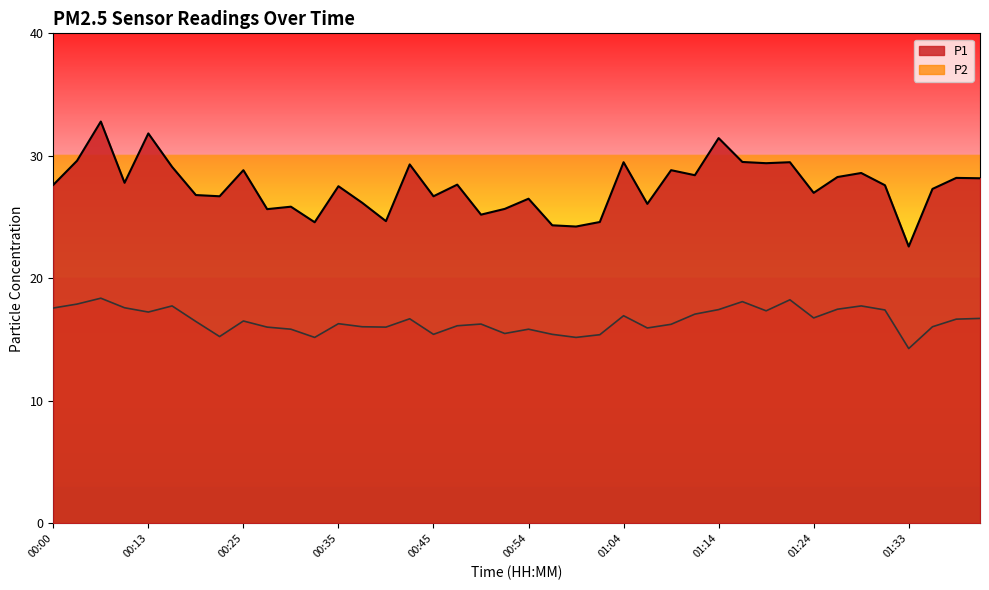

Which series has the largest range (max minus min)?

P1